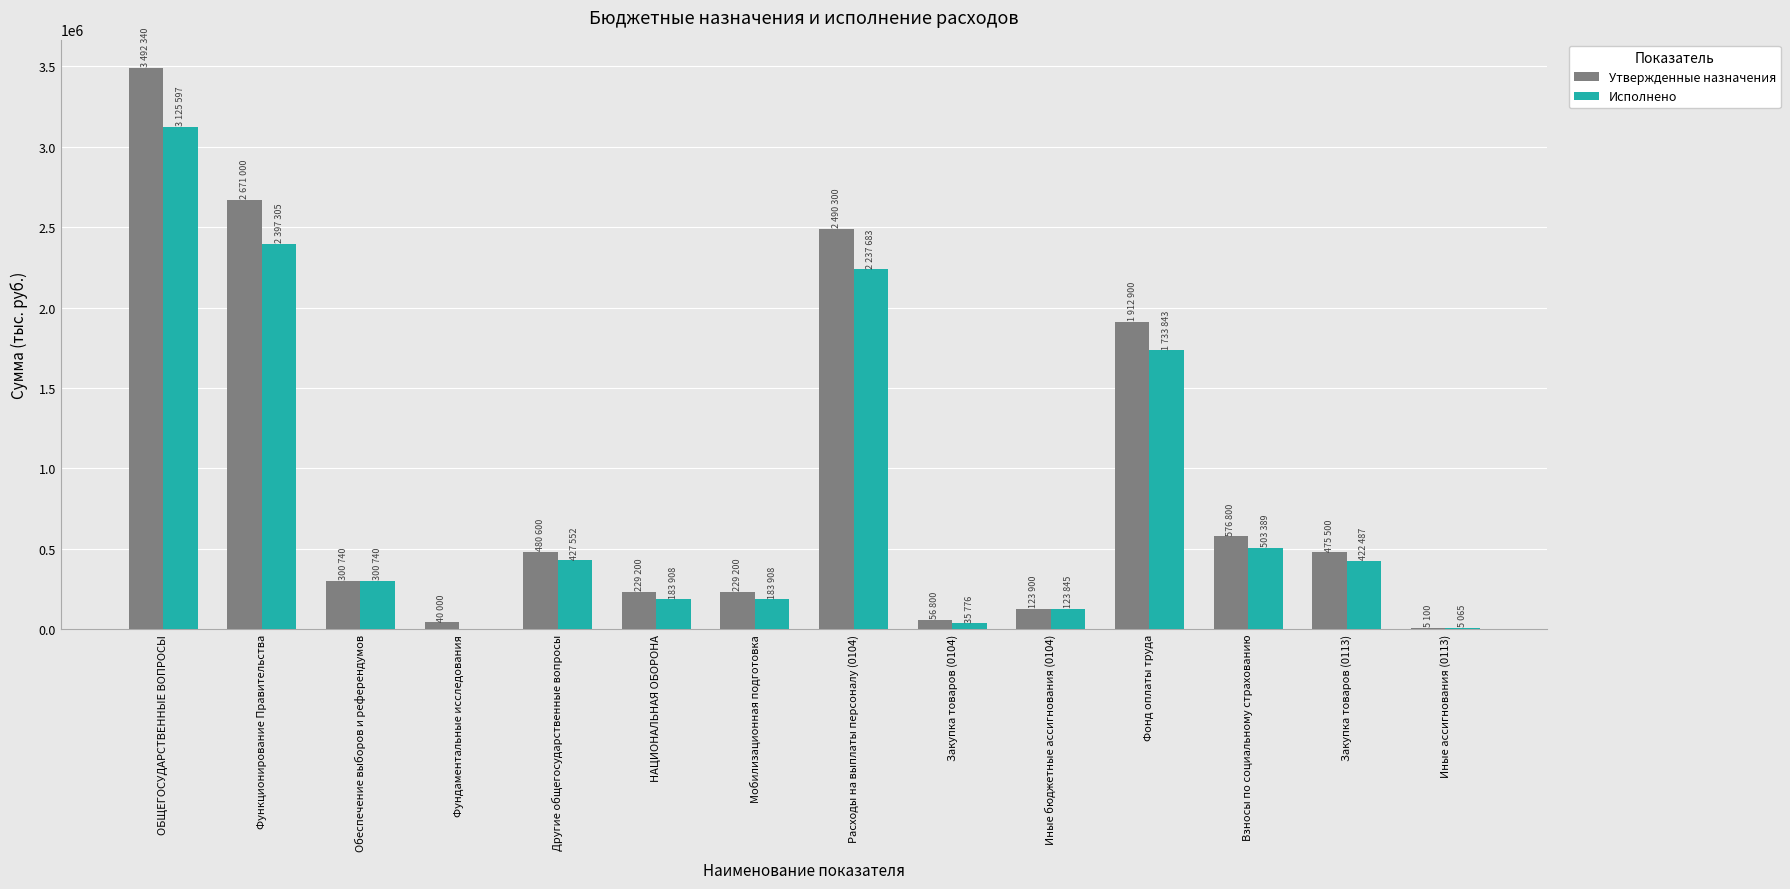

Count the number of categories in the chart.

14